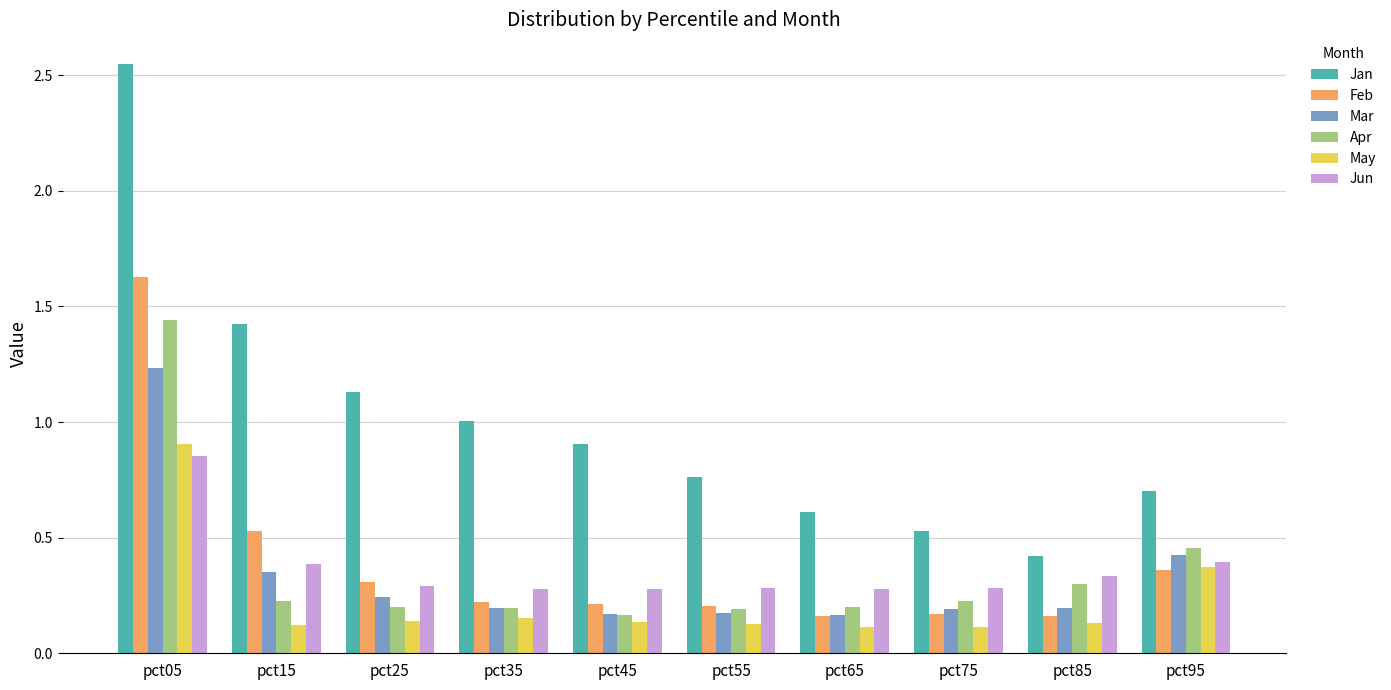

Which series changed the most between pct25 and pct65?

Jan